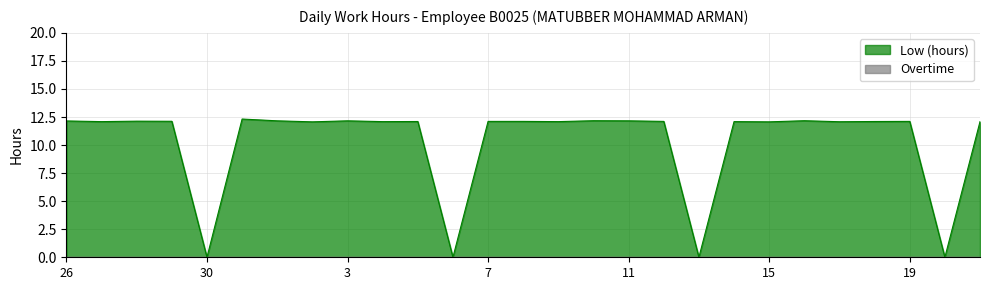

True or false: there are more than 0 points higher than both neighbors.

True